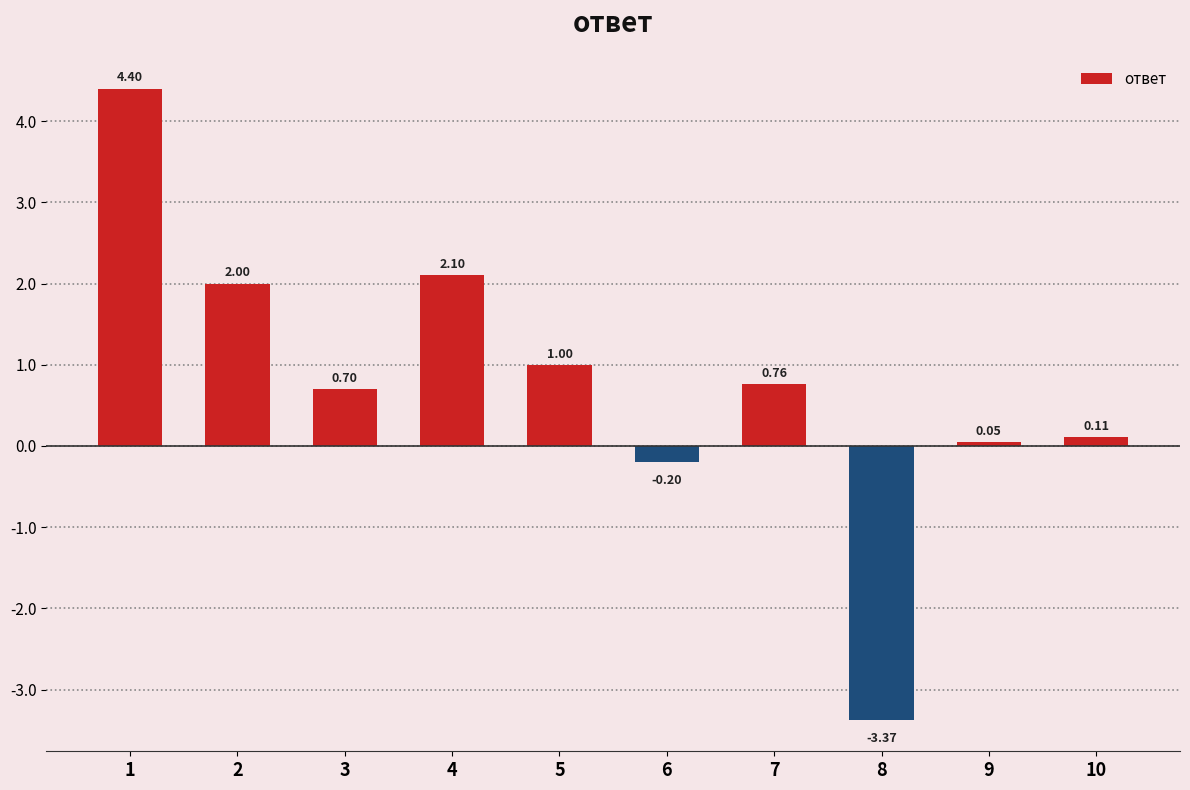

Rank the categories by value from highest to lowest.

1, 4, 2, 5, 7, 3, 10, 9, 6, 8